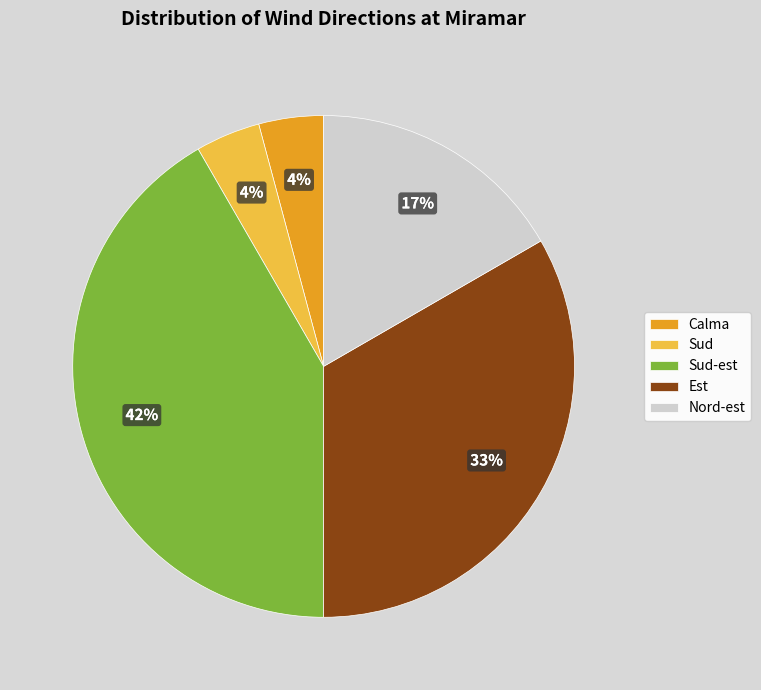

How many slices are in this pie chart?

5